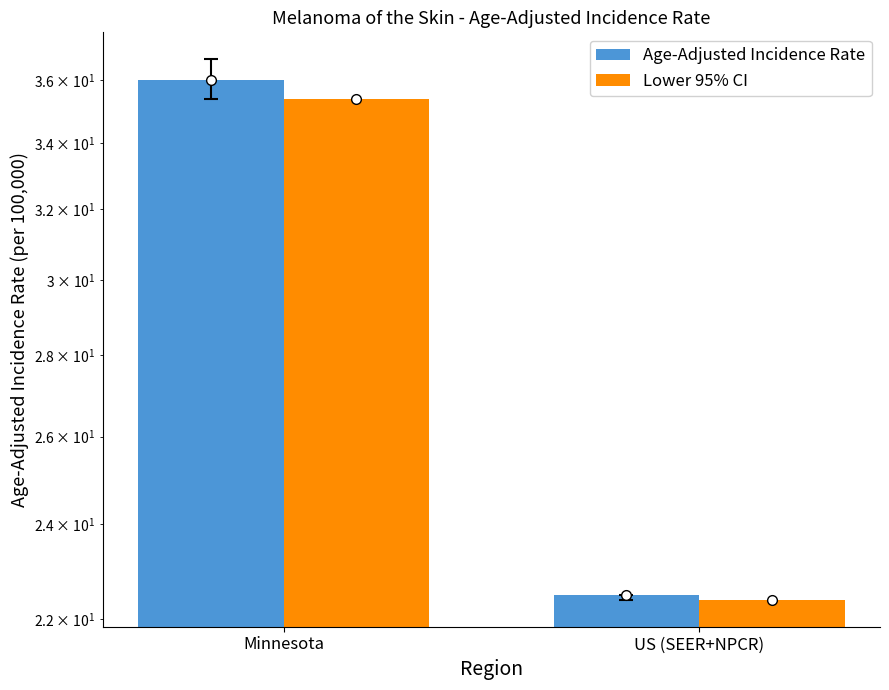

Which has a higher value, Minnesota or US (SEER+NPCR)?

Minnesota